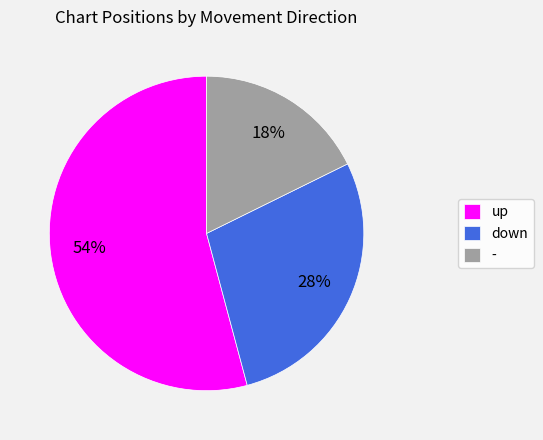

Rank the categories by value from lowest to highest.

-, down, up